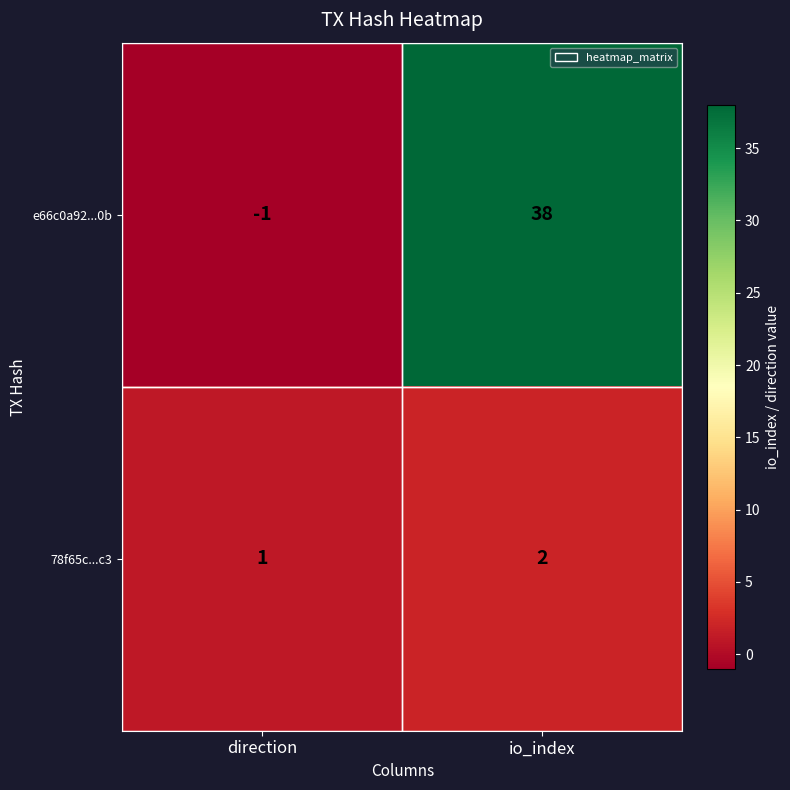

How many values in e66c0a92...0b are below zero?

1